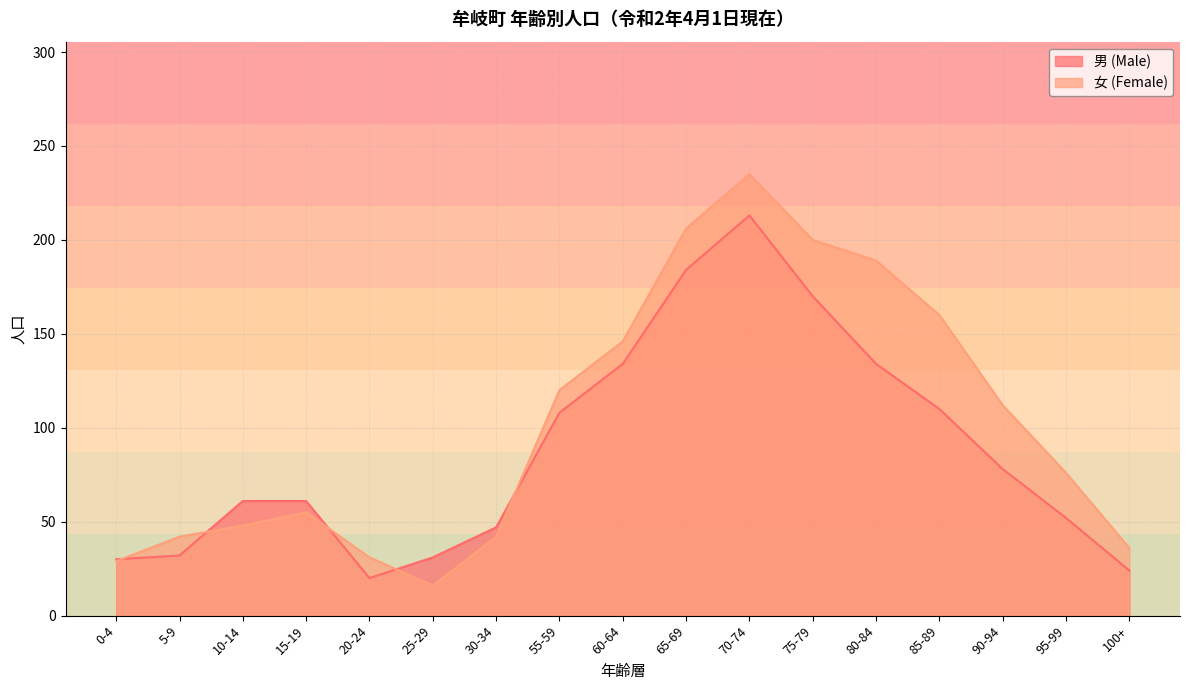

What are all the series names shown in the legend?

男 (Male), 女 (Female)